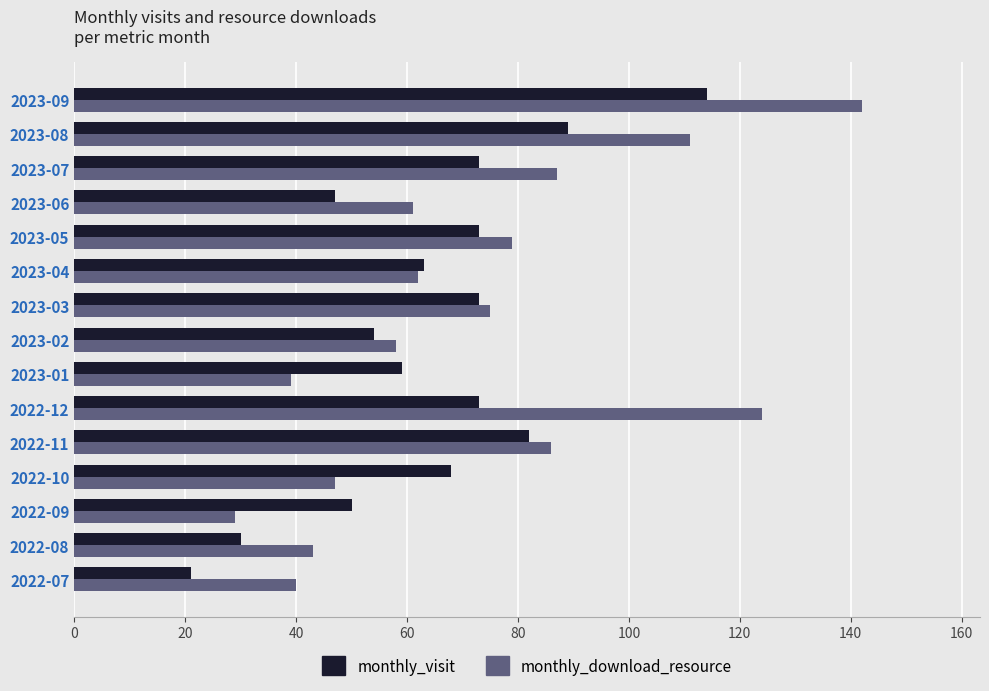

Which series has the largest total across all categories?

monthly_download_resource